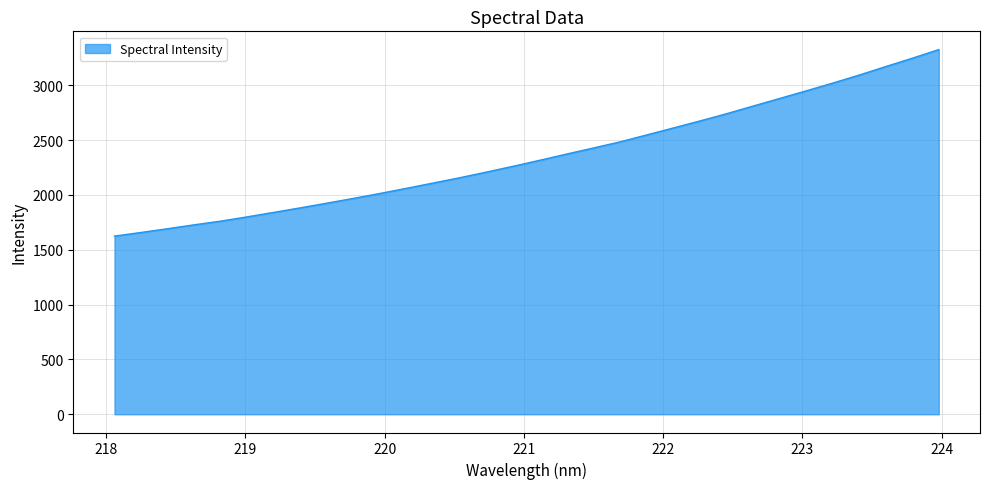

What is the smallest value displayed?

1624.2